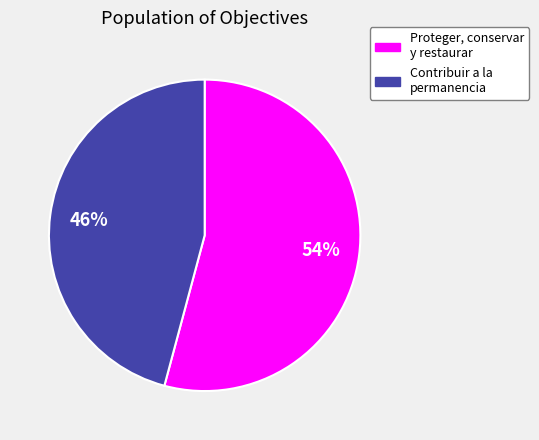

To the nearest percent, what portion does Contribuir a la permanencia represent?

46%